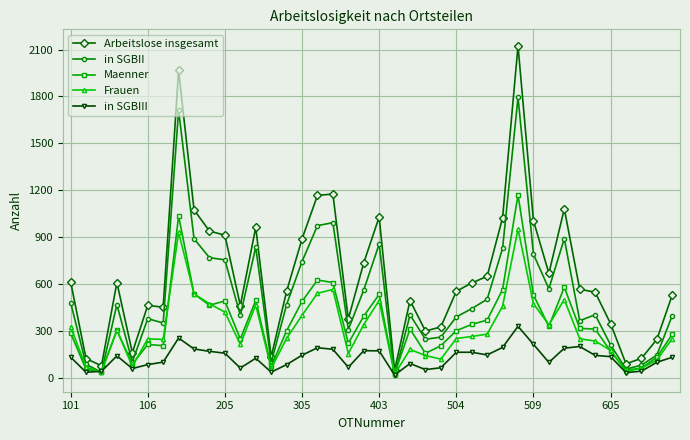

Which series has the largest total across all categories?

Arbeitslose insgesamt